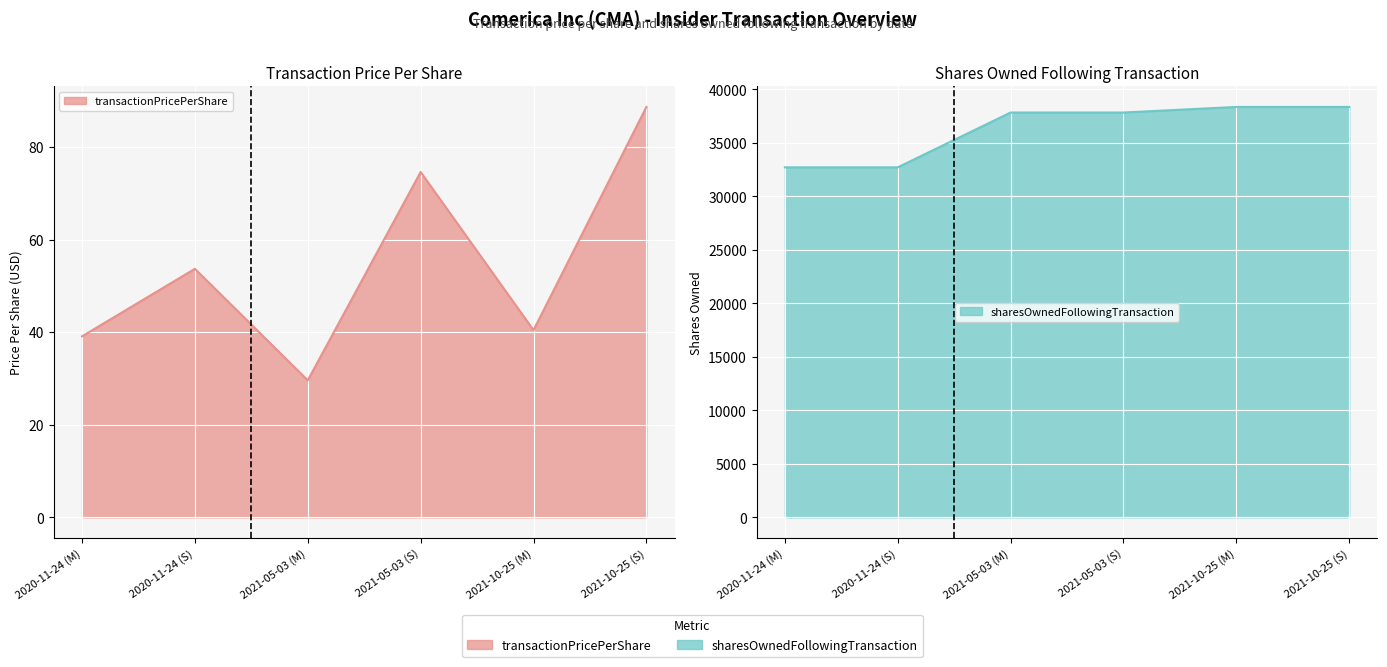

List the series in order of their peak value, highest first.

sharesOwnedFollowingTransaction, transactionPricePerShare